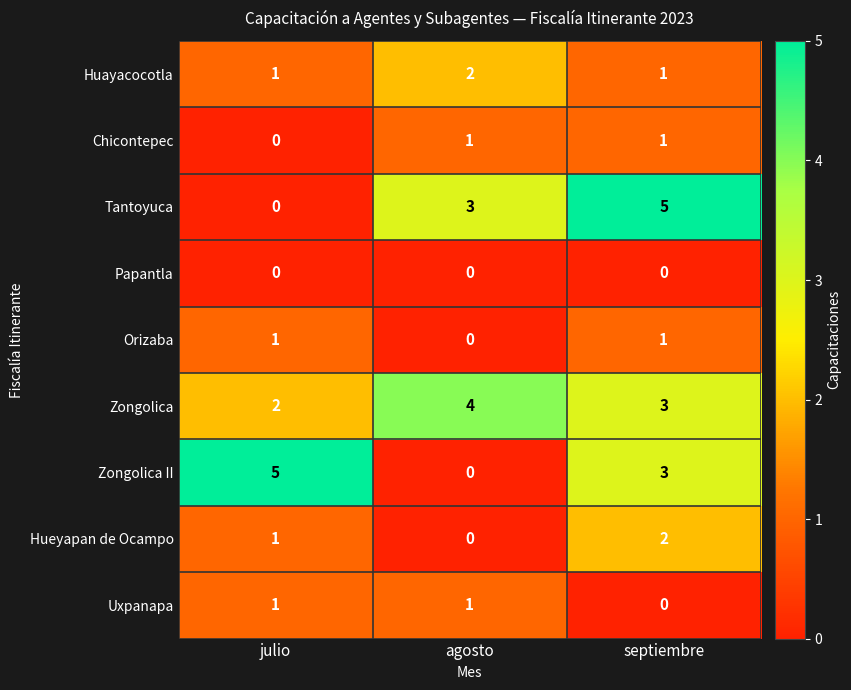

Count the number of categories in the chart.

3